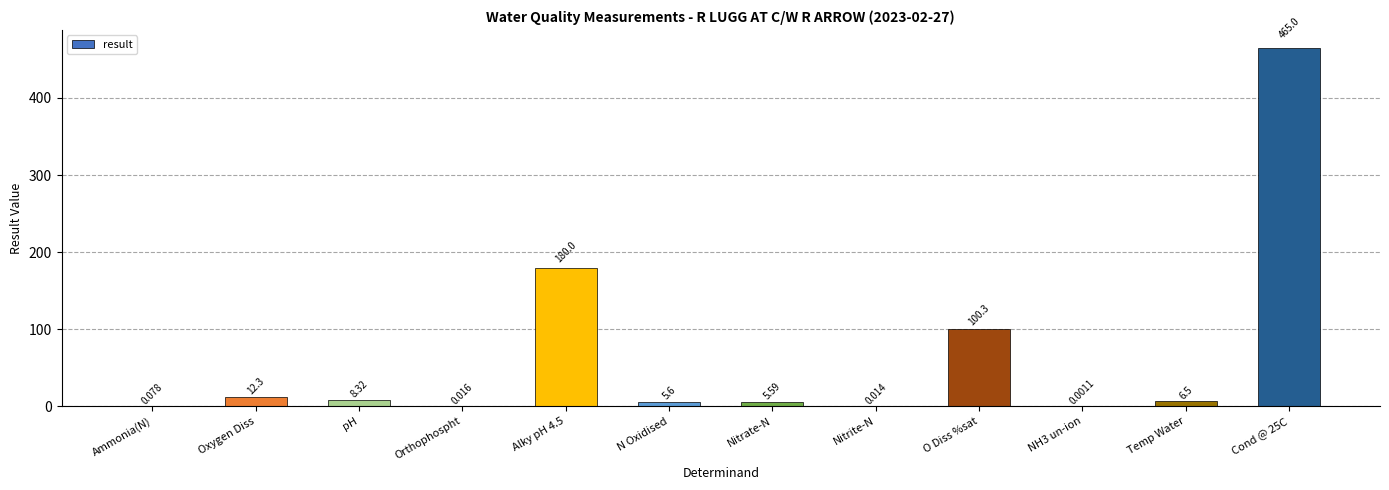

Between pH and NH3 un-ion, which is larger?

pH